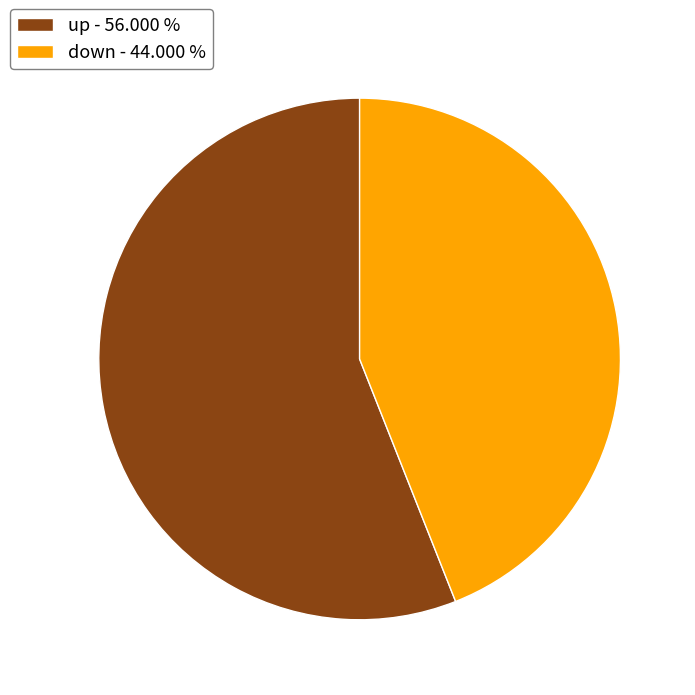

Does any single category account for the majority?

Yes